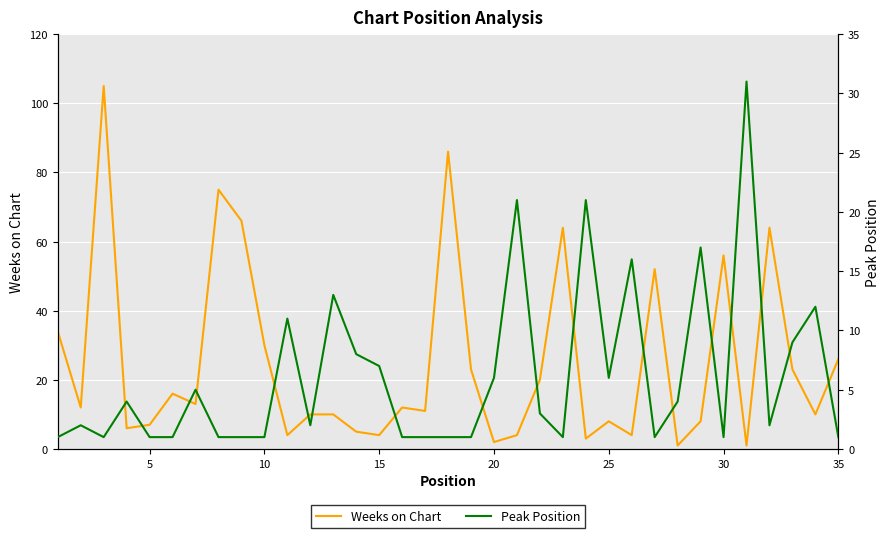

What is the minimum value for Peak Position?

1